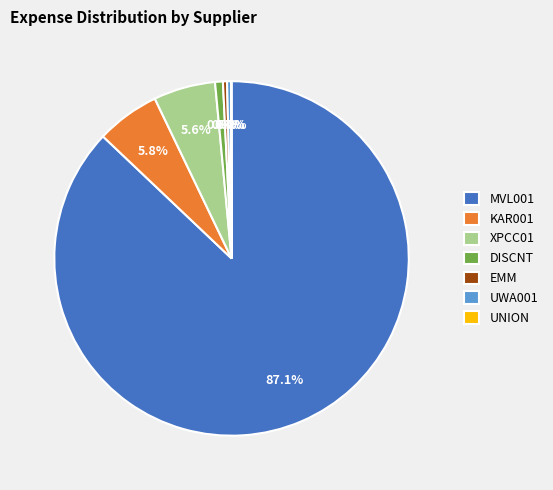

Between EMM and MVL001, which is larger?

MVL001